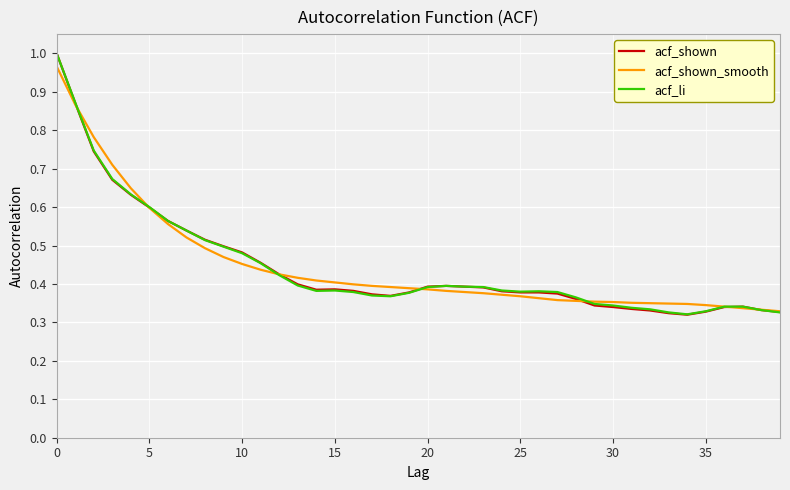

Is this an area chart (filled region under the line)?

No